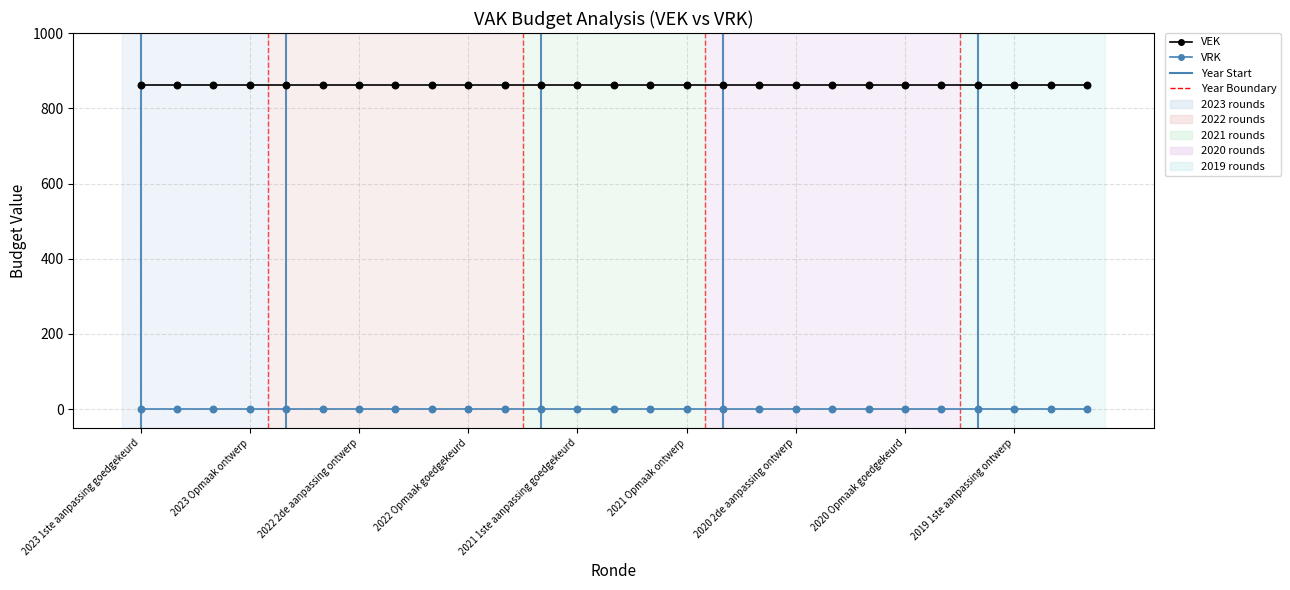

At how many categories does at least one series exceed 768?

27